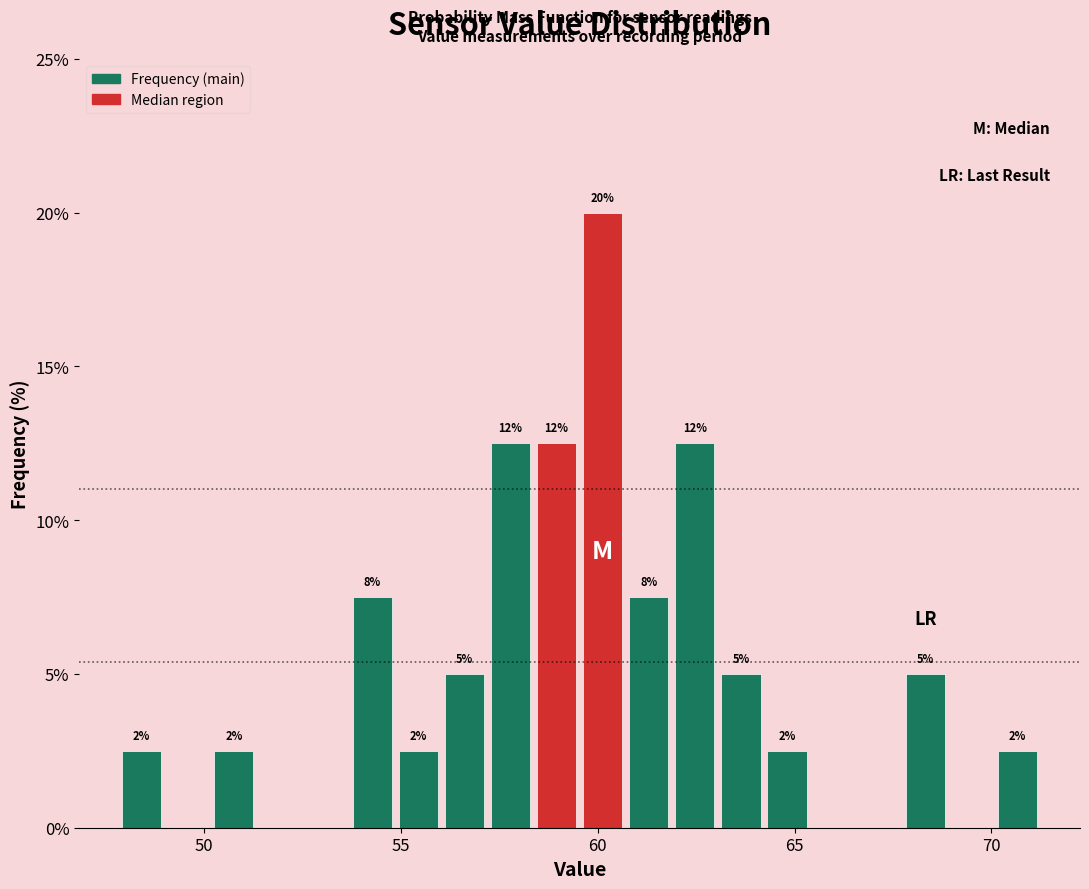

Around what value on the x-axis is the tallest bar? Give the approximate position of its centre, as read against the axis.

60.0